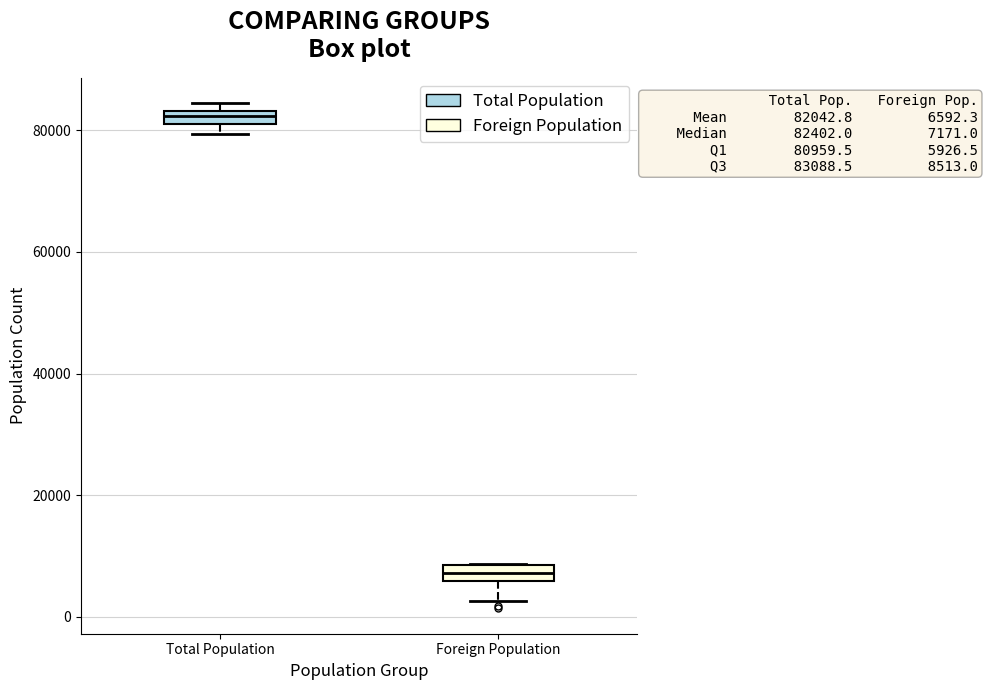

Which box's median line is the lowest?

Foreign Population